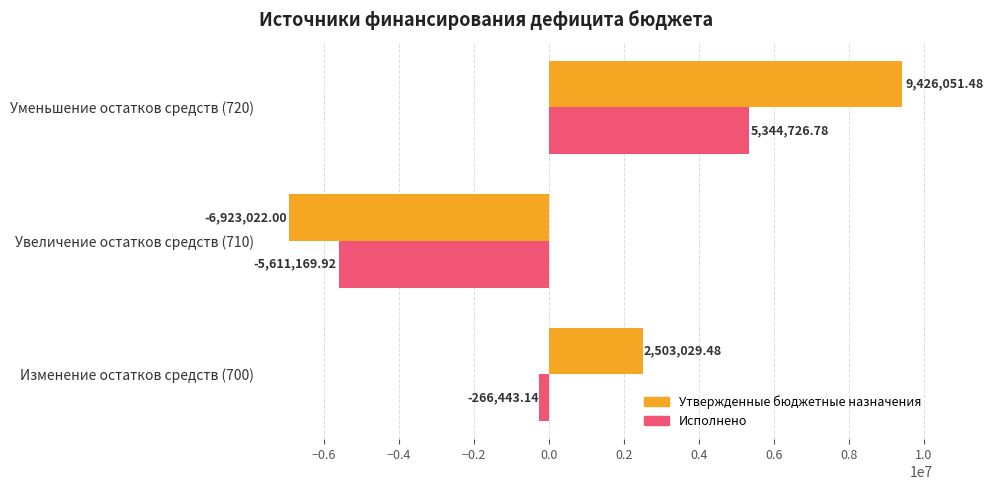

What is the difference between the highest and lowest values at Изменение остатков средств (700)?

2769472.6